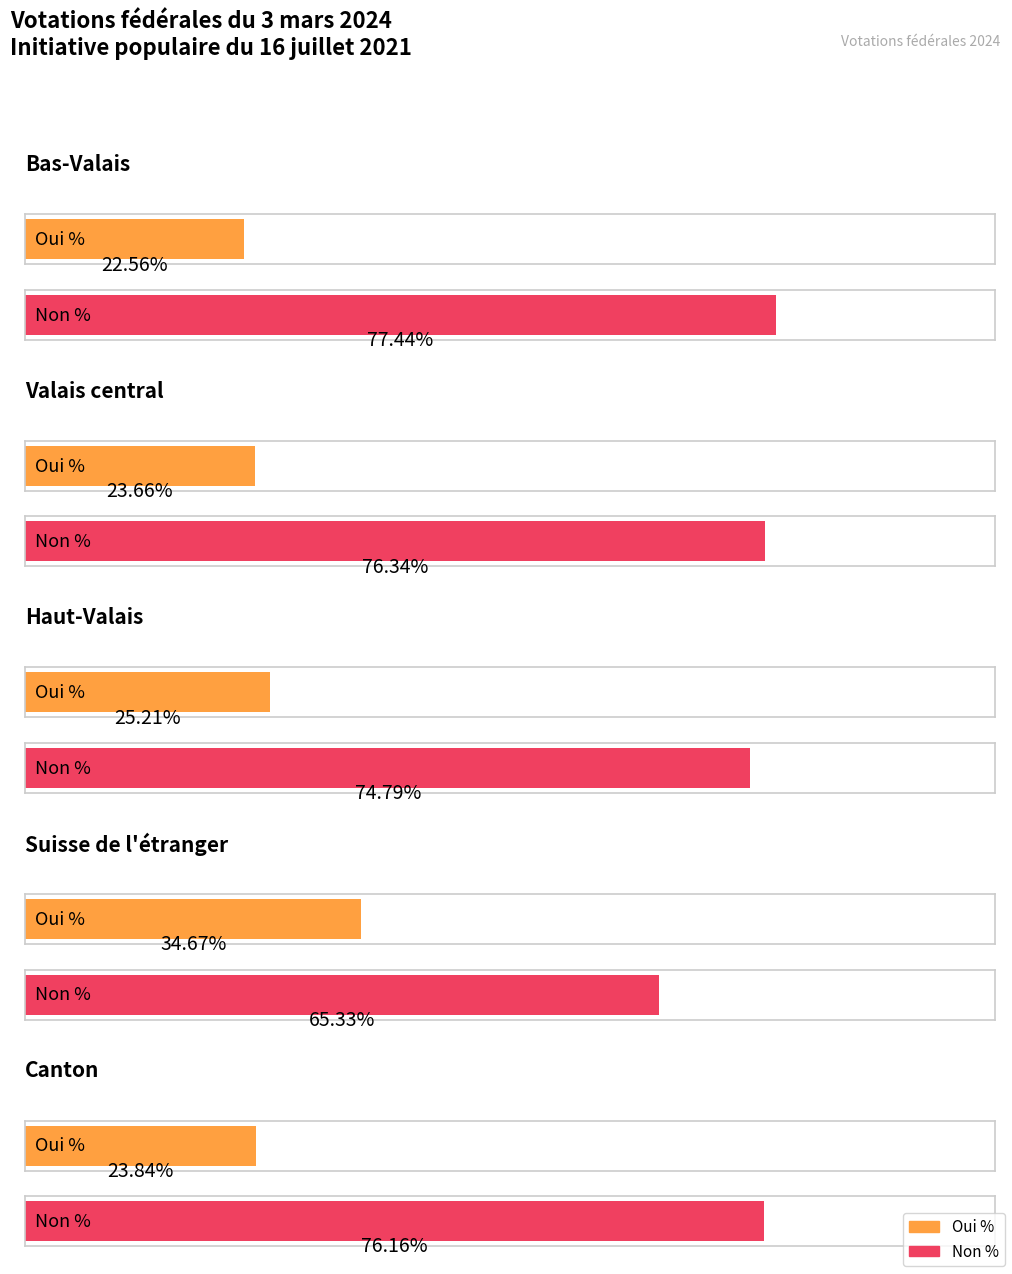

Which series has the largest total across all categories?

Non %